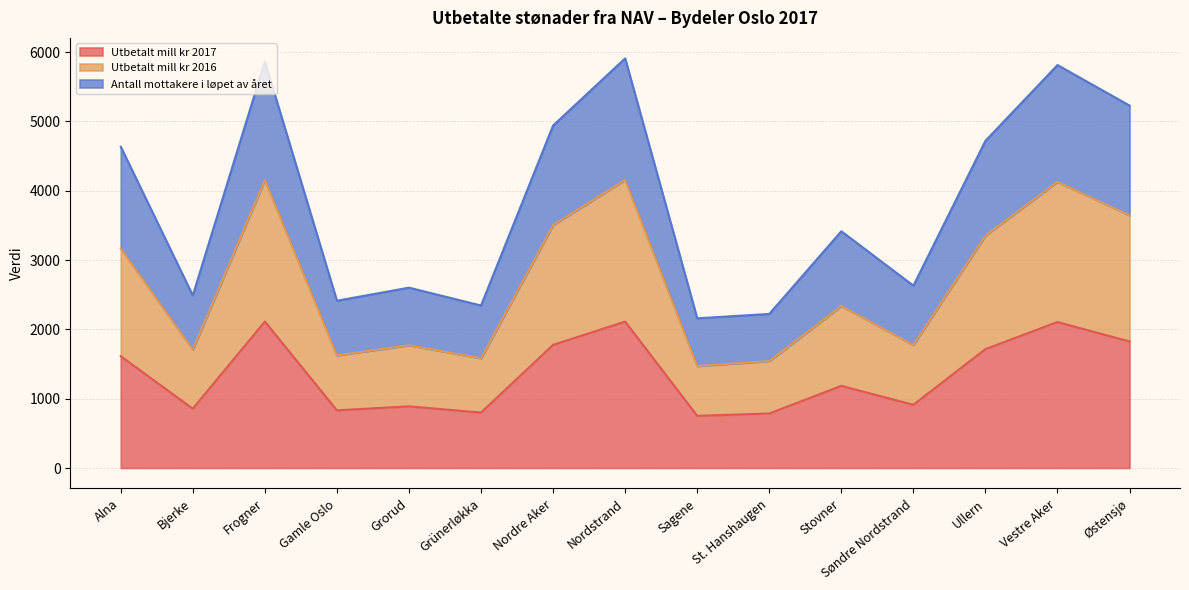

List the series in order of their overall mean, lowest first.

Utbetalt mill kr 2017, Utbetalt mill kr 2016, Antall mottakere i løpet av året